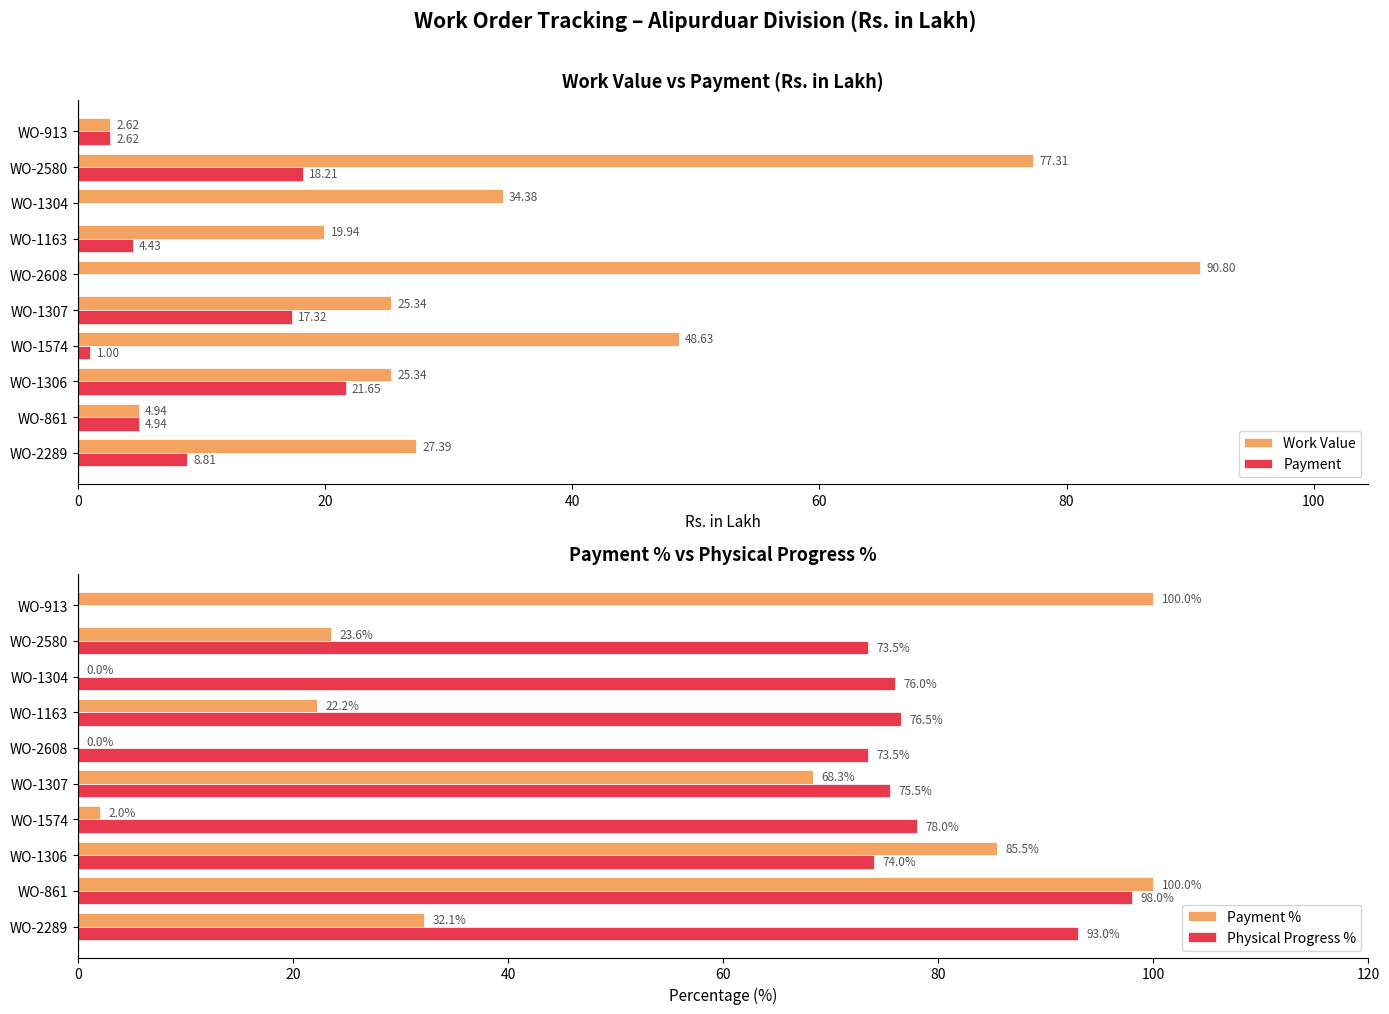

What is the sum of all Payment values?

79.0